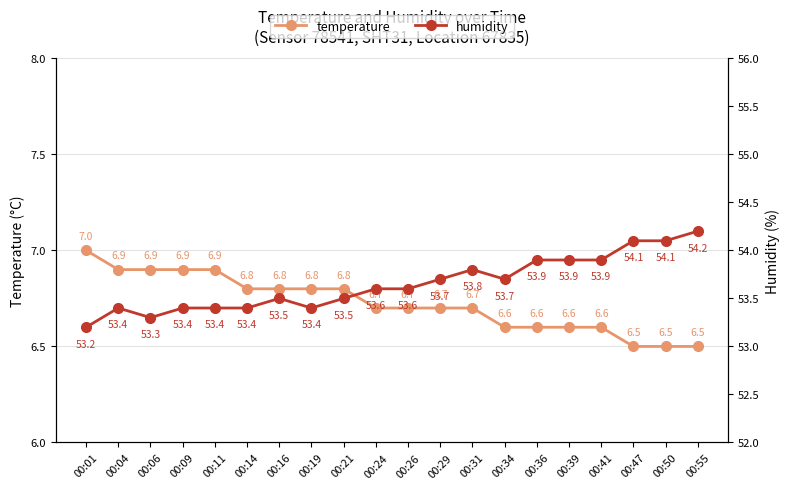

Count the number of categories in the chart.

20